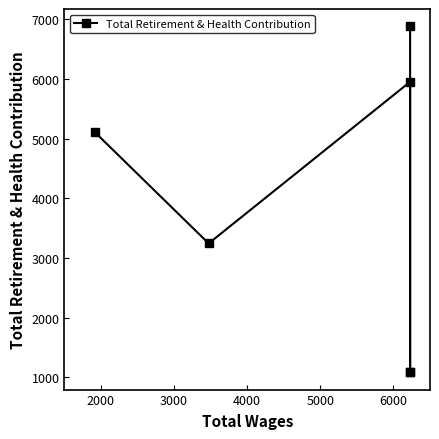

What is the minimum value shown in the chart?

1083